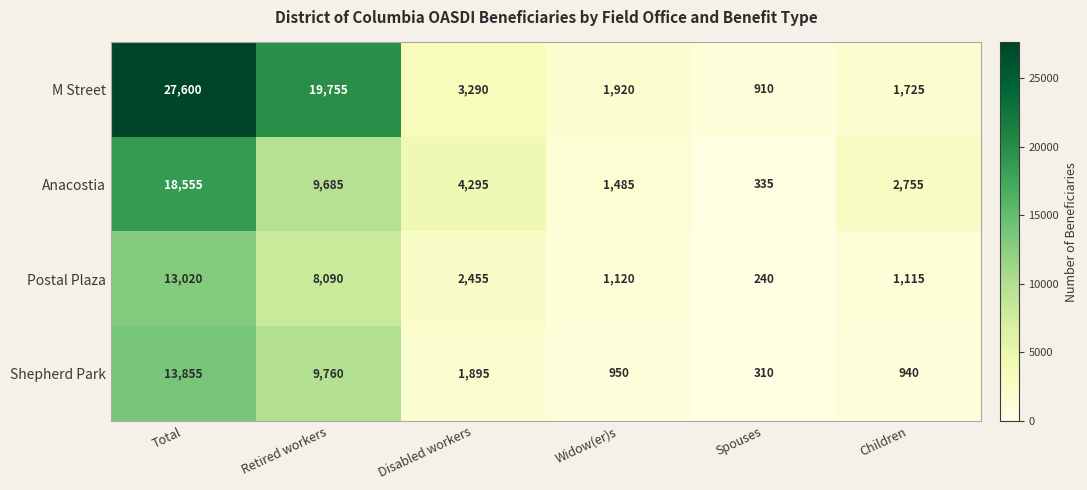

Between Retired workers and Disabled workers, which series saw the biggest shift?

M Street